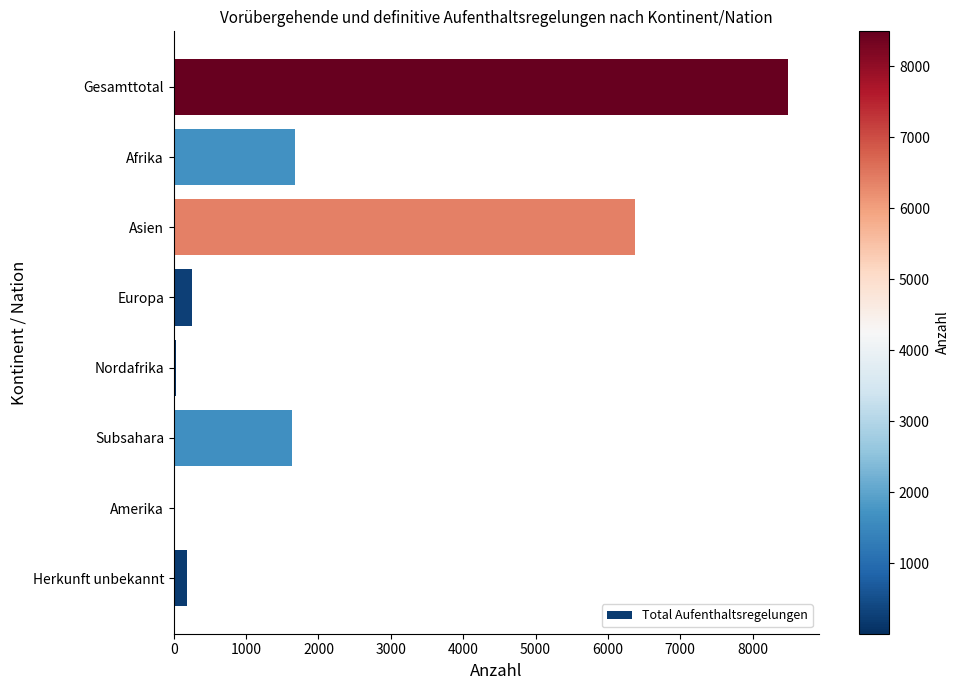

Count the number of categories in the chart.

8